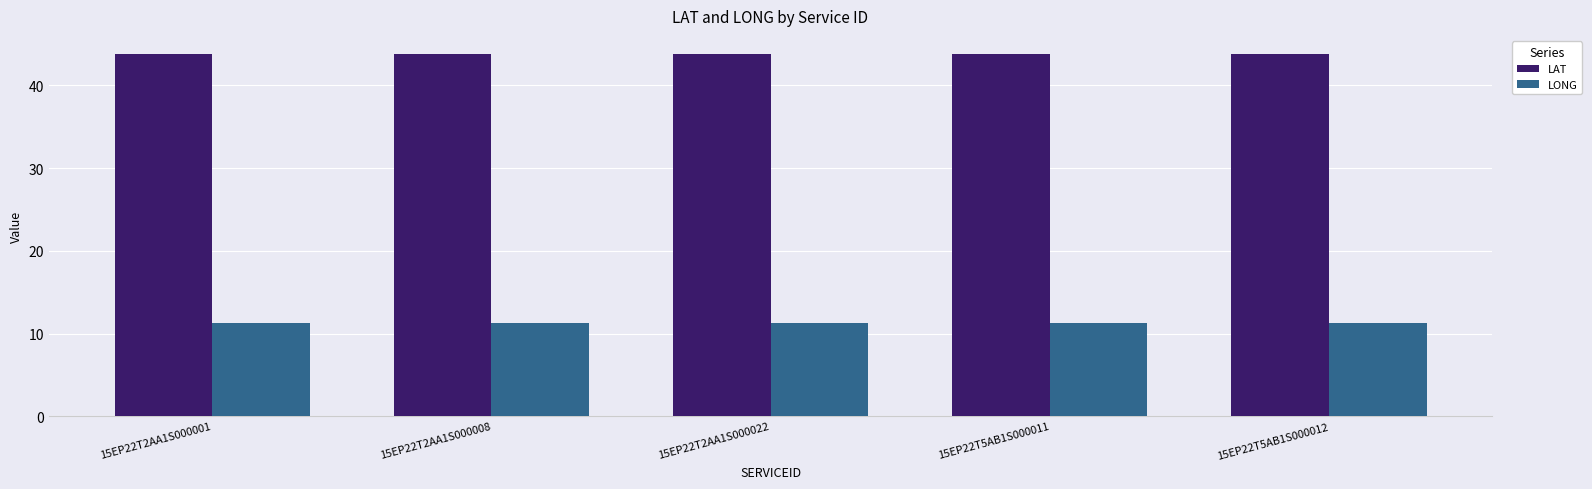

The value of LAT at 15EP22T5AB1S000011 is 43.8. True or false?

True